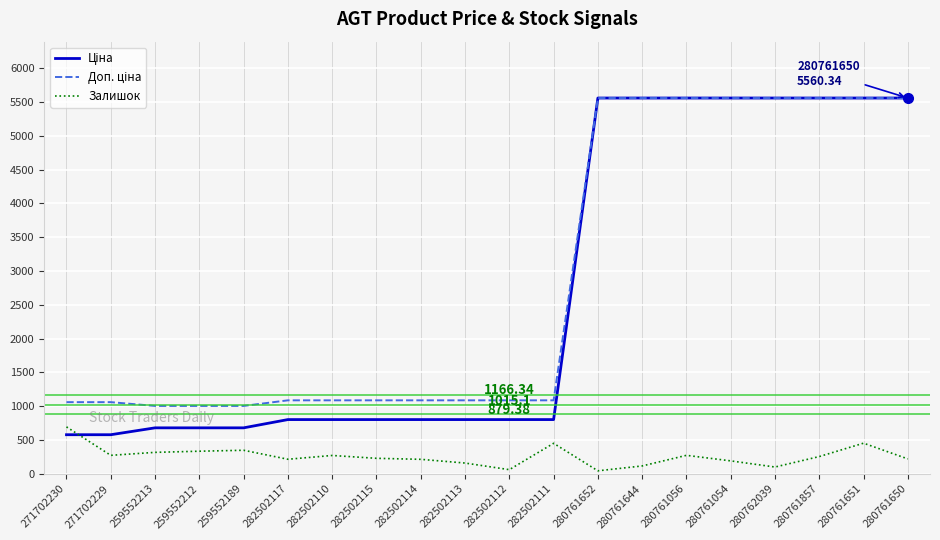

What is the difference between the highest and lowest values at 259552212?

670.1